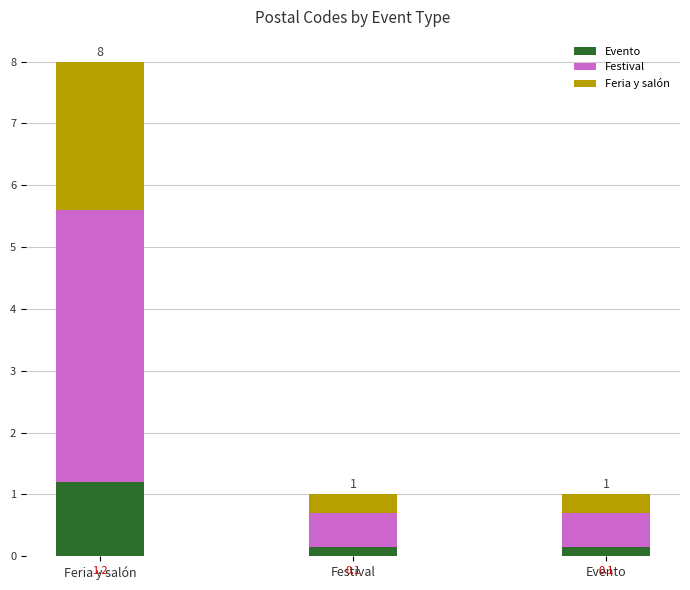

Are the bars horizontal?

No